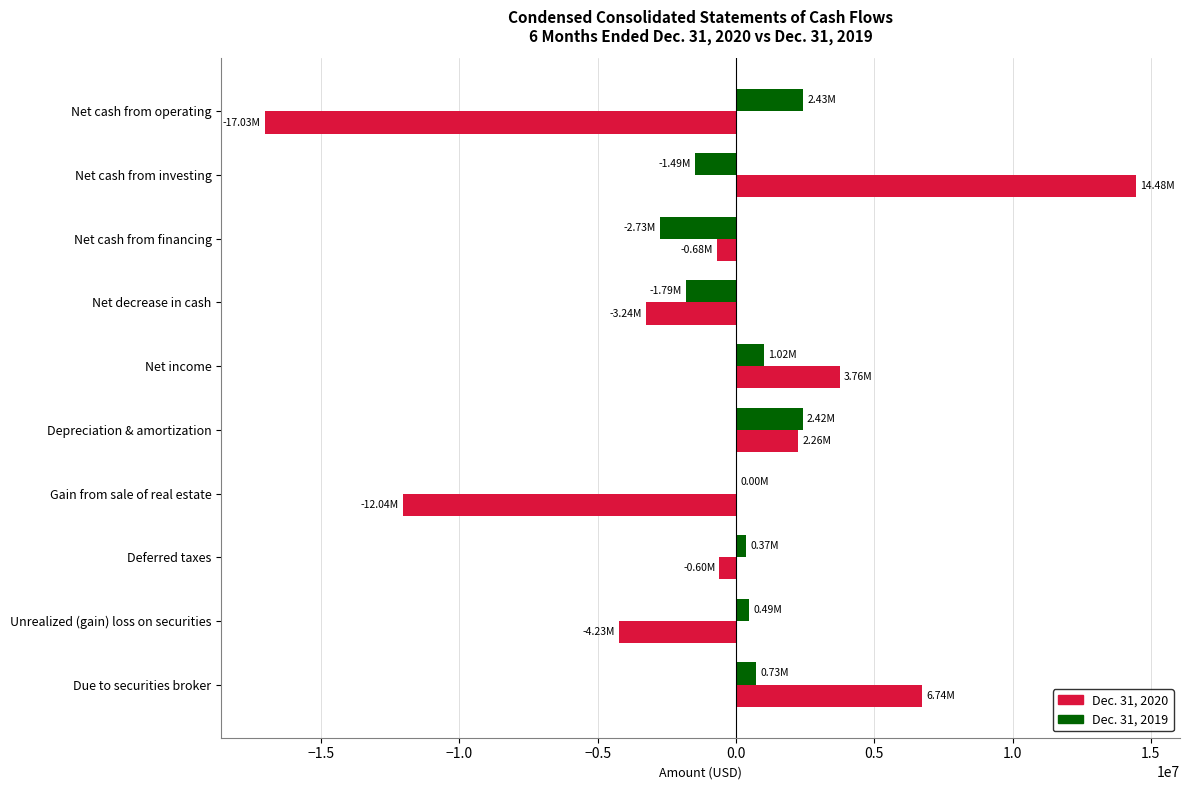

How many series are shown in this chart?

2